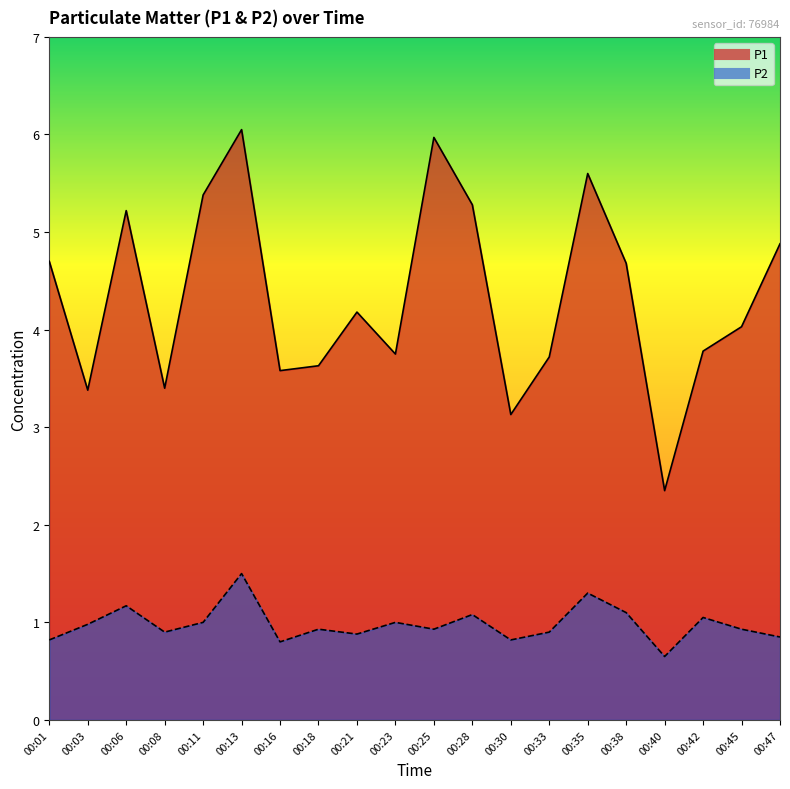

How many lines are shown in the chart?

2